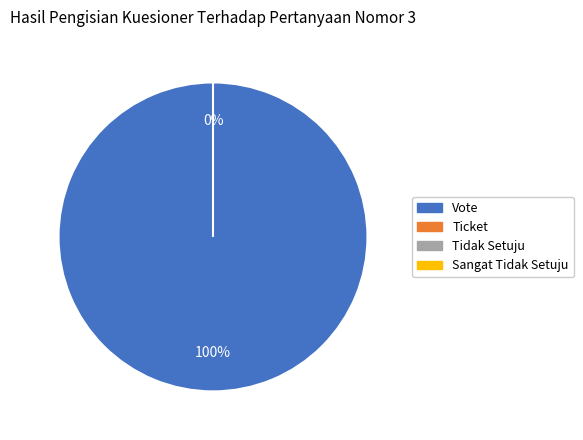

How many segments does this pie chart have?

2